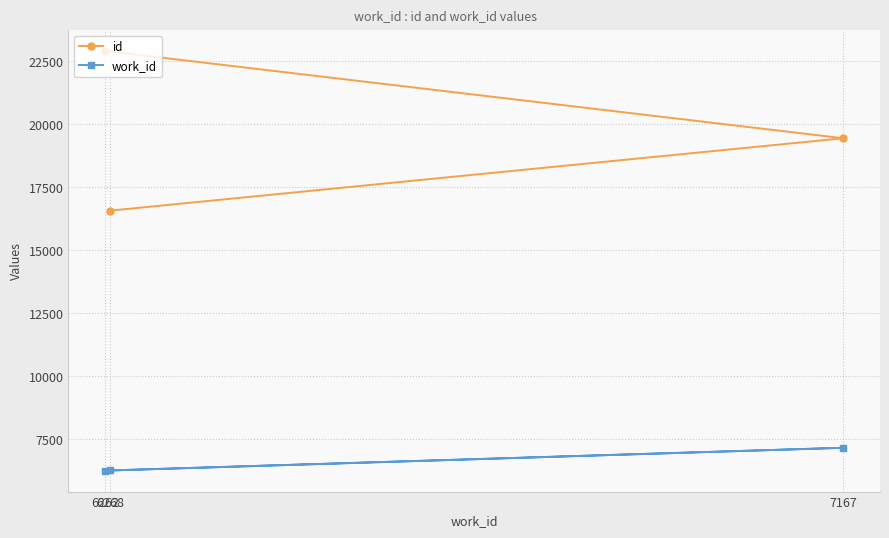

Which series has the largest total across all categories?

id